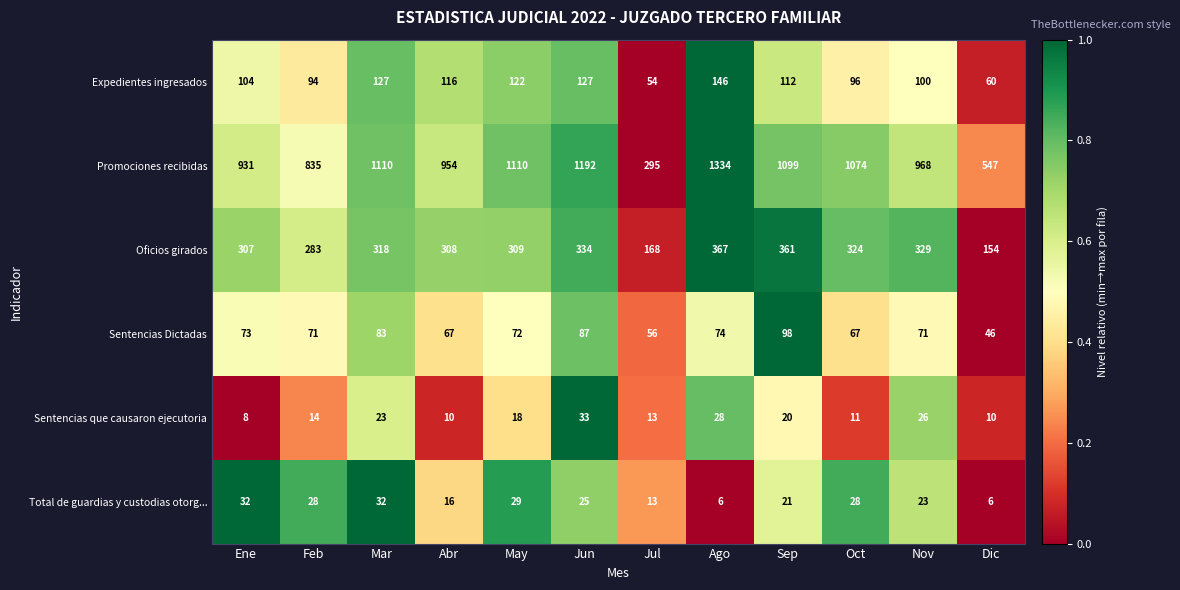

Which series has the largest range (max minus min)?

Promociones recibidas